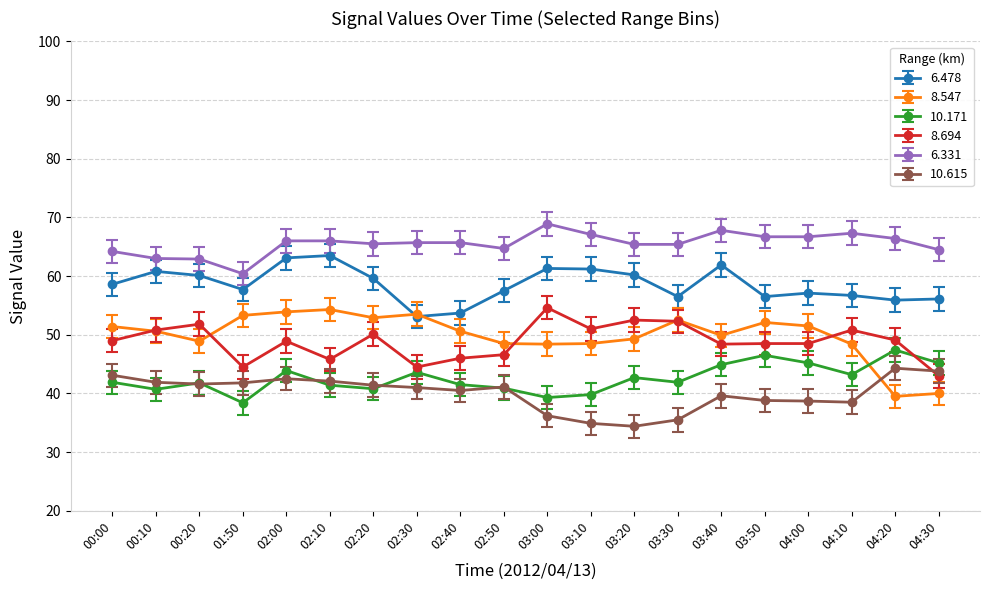

What is the difference between the highest and lowest values at 01:50?

22.0